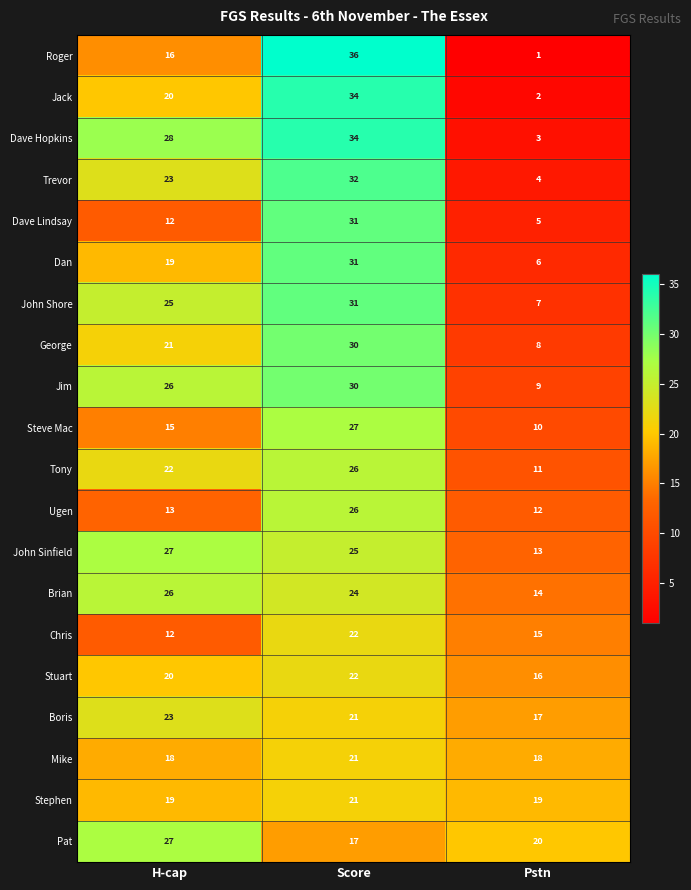

Where is Pat nearest to the value 22?

Pstn